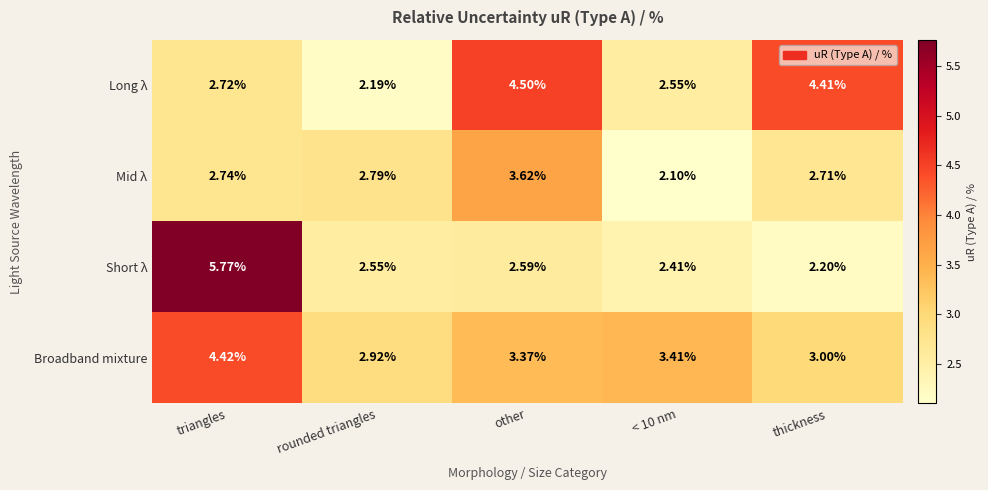

At which label is Long λ closest to 3?

triangles